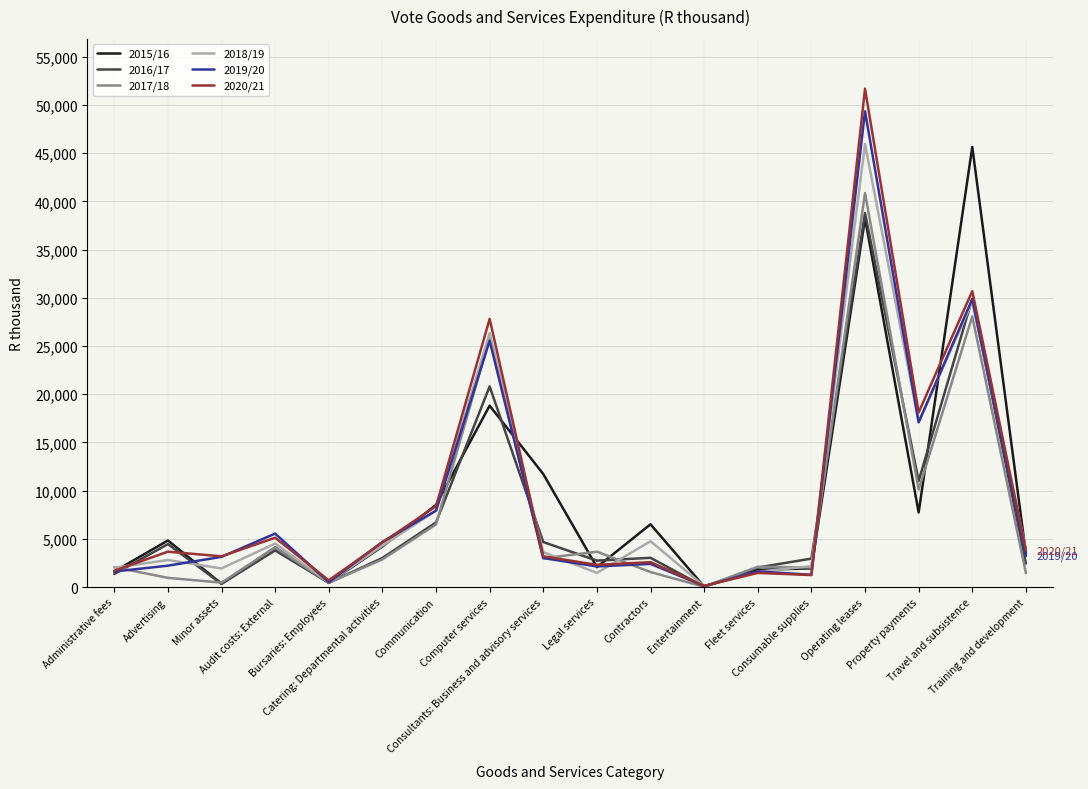

Which series has the widest spread of values?

2020/21